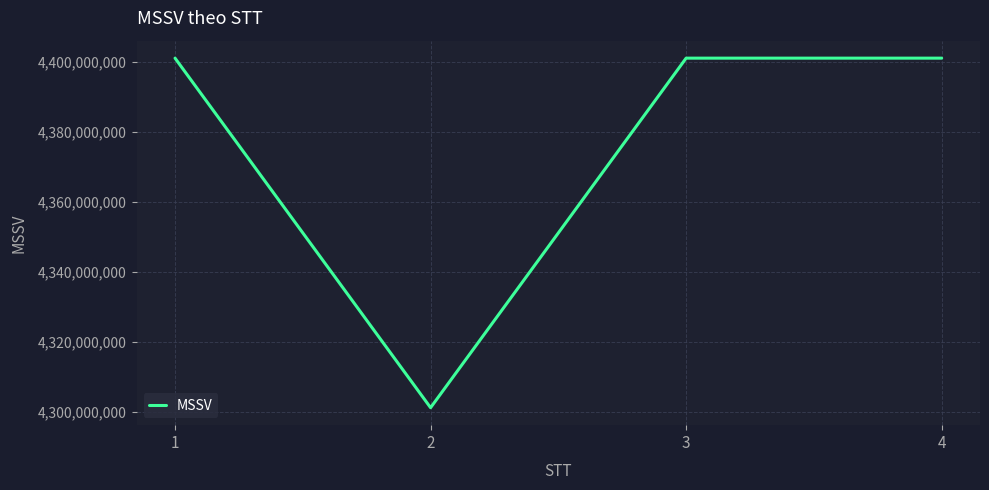

What is the difference between the second highest and minimum values?

100000020